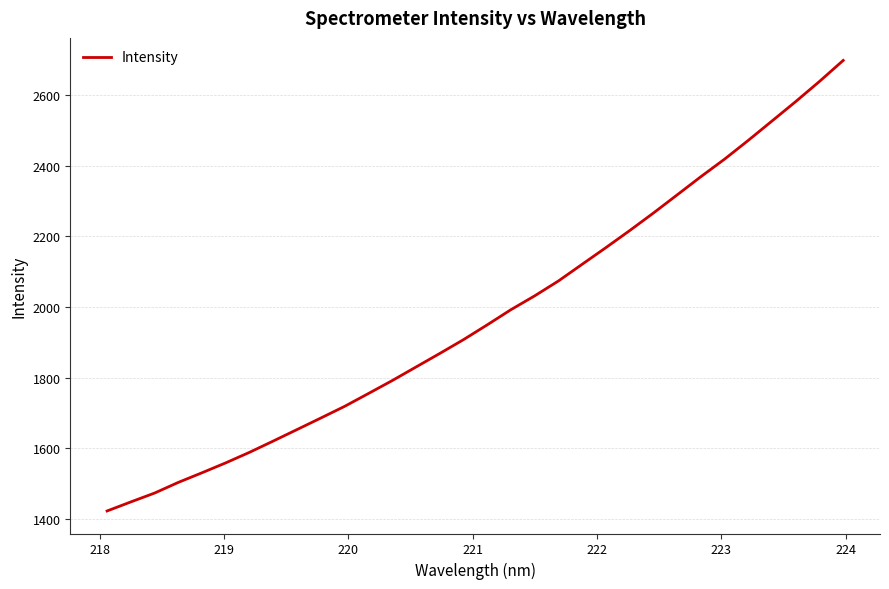

What is the maximum value shown in the chart?

2698.0